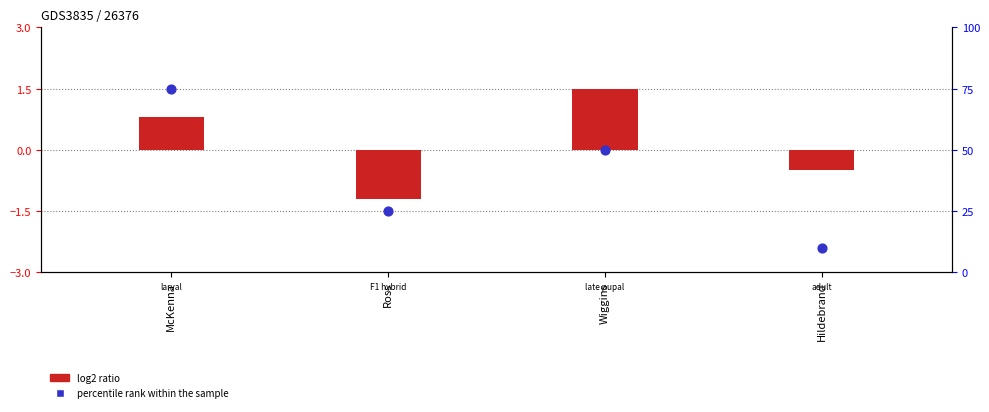

What are all the series names shown in the legend?

log2 ratio, percentile rank within the sample